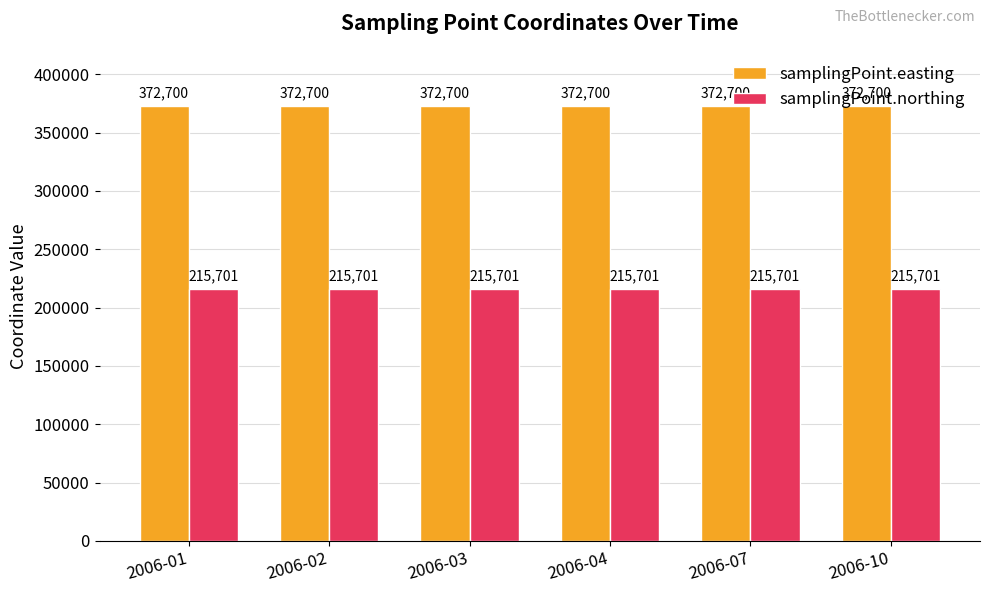

What is the sum of the samplingPoint.easting values at 2006-01 and 2006-02?

745400